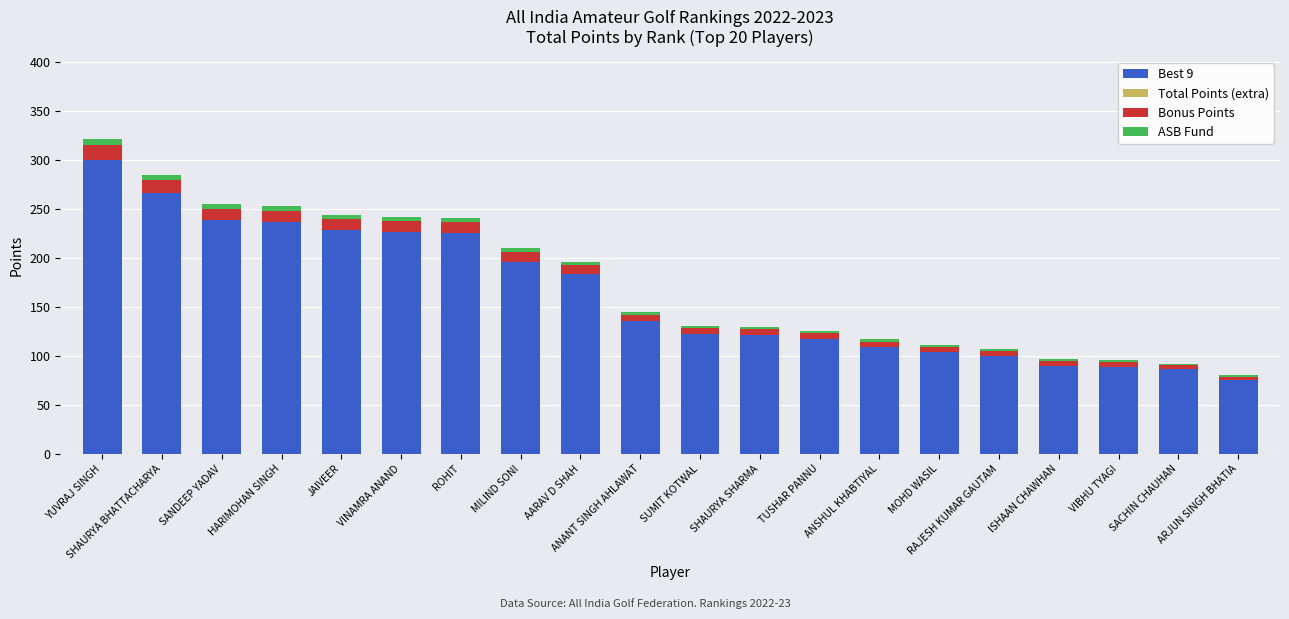

What is the lowest value of the Best 9 series?

75.0